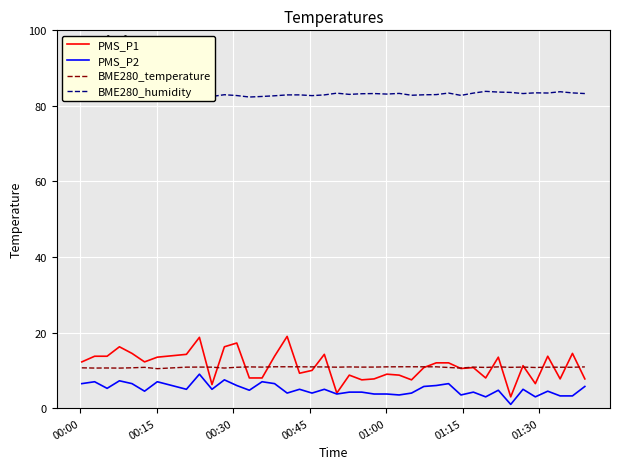

What is the maximum value for PMS_P1?

19.0